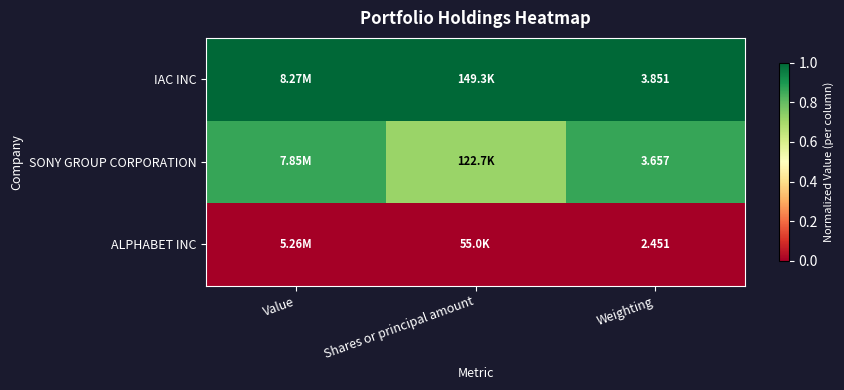

At Weighting, list the series in order from smallest to largest.

ALPHABET INC, SONY GROUP CORPORATION, IAC INC